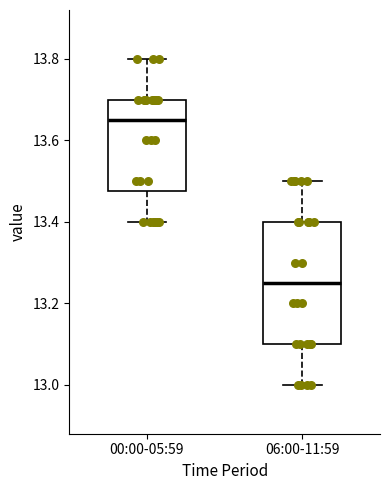

Comparing the boxes themselves (not the whiskers), which one is the tallest?

06:00-11:59